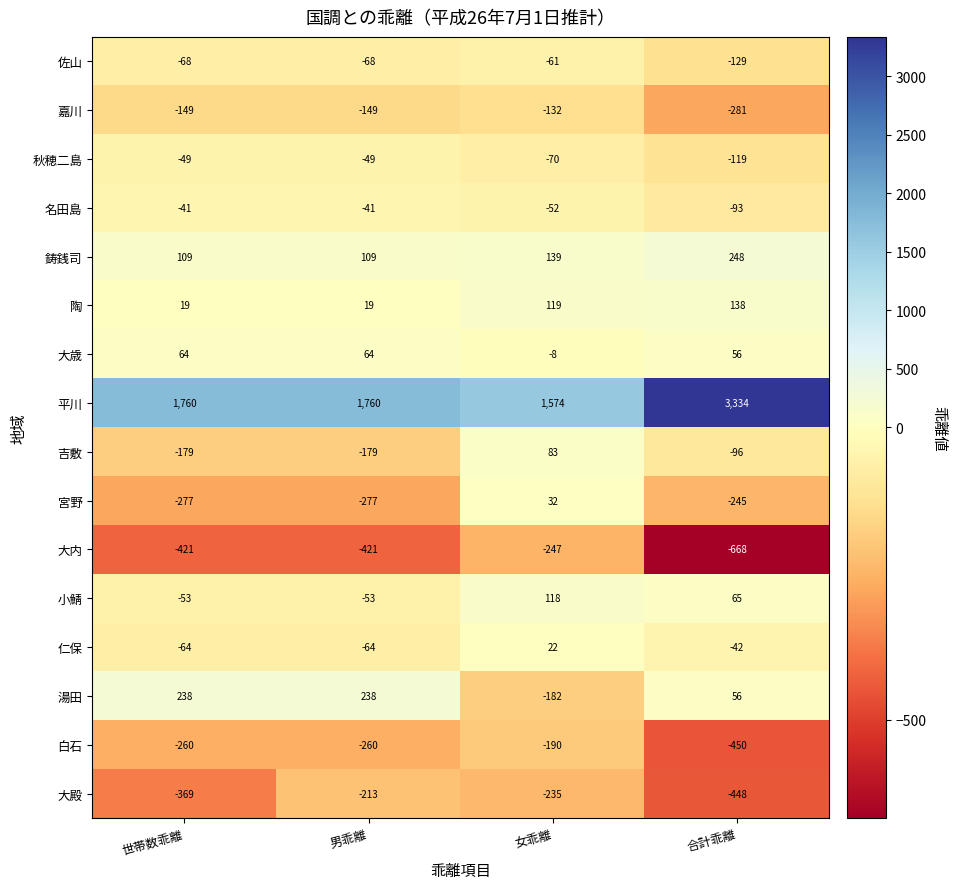

Rank the series at 世帯数乖離 from lowest to highest value.

大内, 大殿, 宮野, 白石, 吉敷, 嘉川, 佐山, 仁保, 小鯖, 秋穂二島, 名田島, 陶, 大歳, 鋳銭司, 湯田, 平川